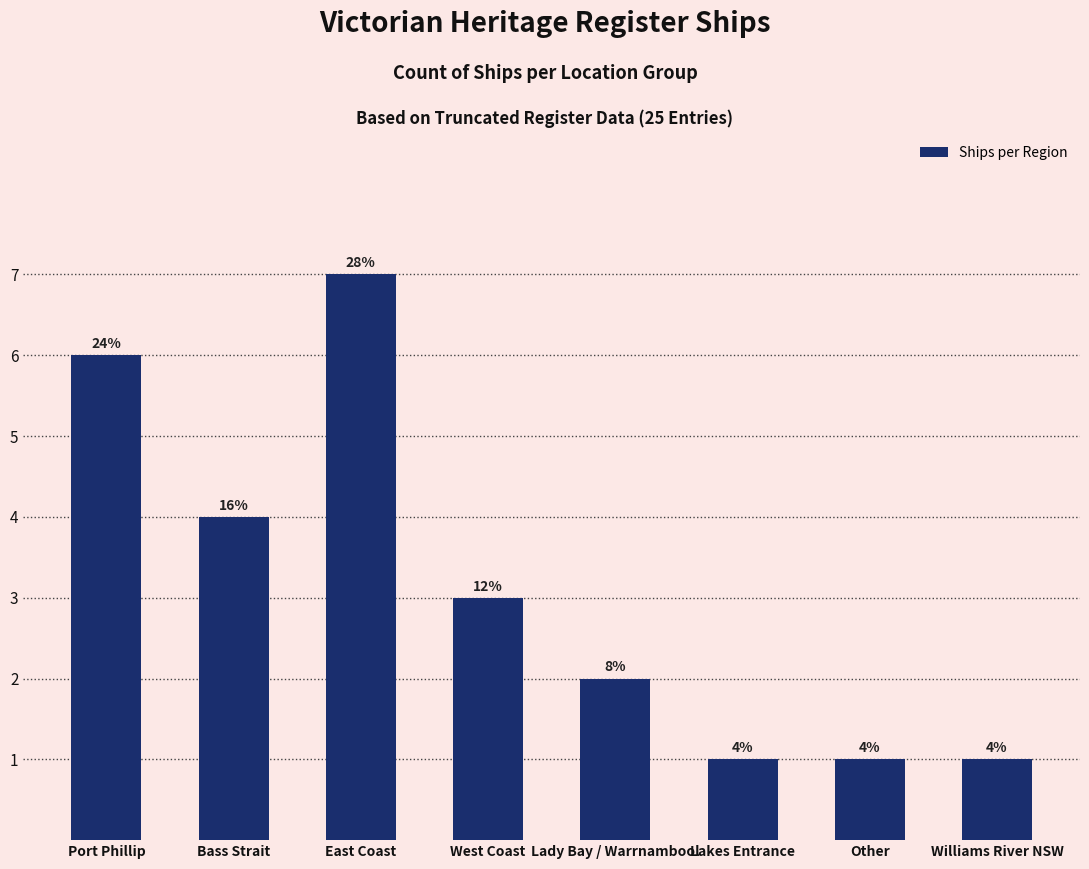

Does the chart contain stacked bars?

No